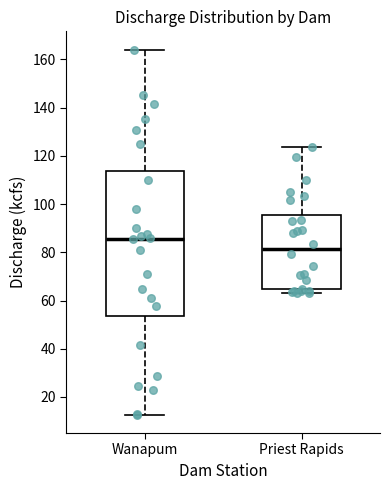

Comparing the boxes themselves (not the whiskers), which one is the tallest?

Wanapum